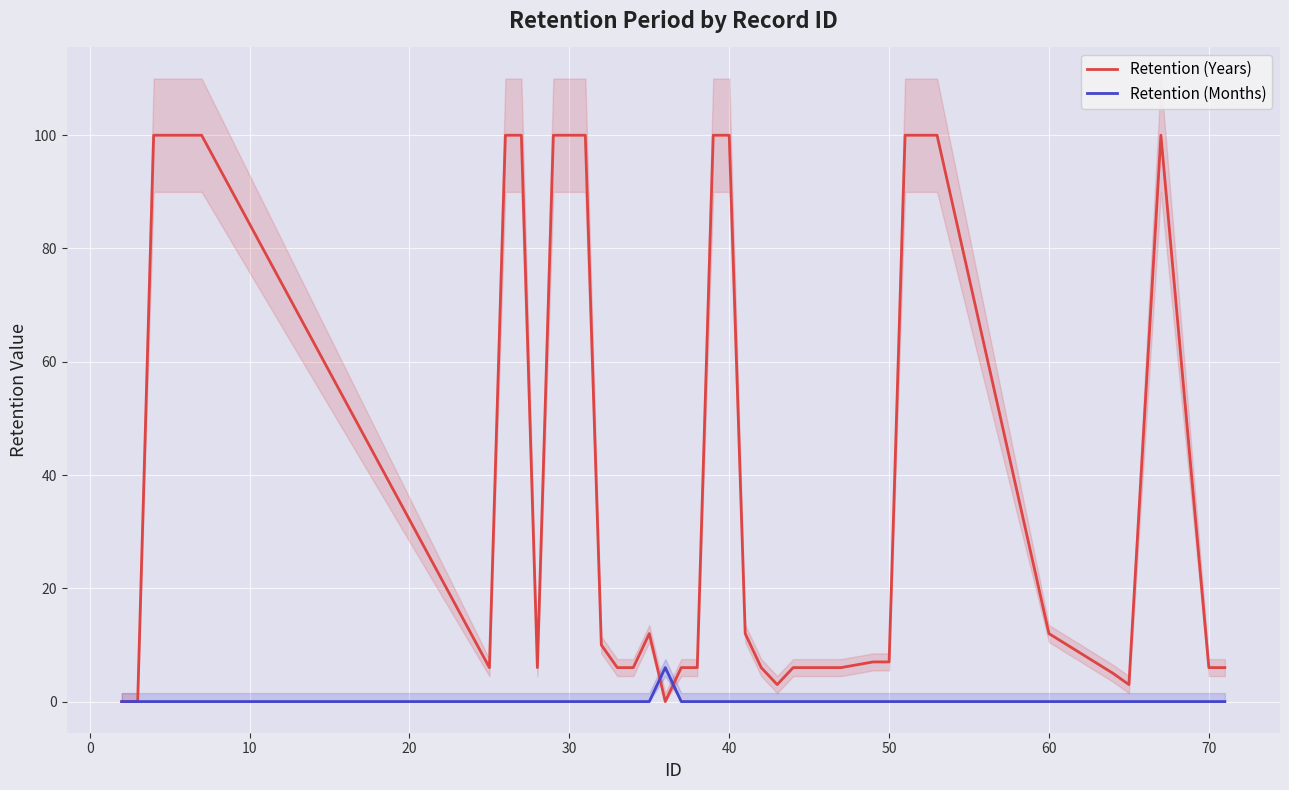

The Retention (Years) series shows 5 at 30. True or false?

False